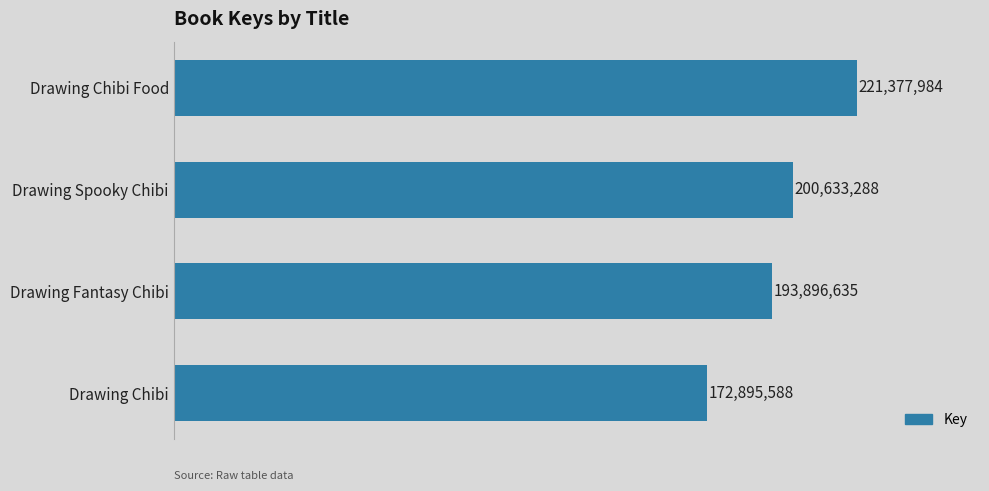

Does the chart contain any negative values?

No